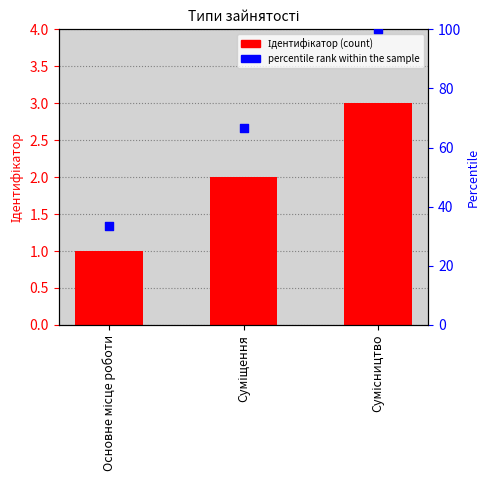

At how many categories does at least one series exceed 94?

1